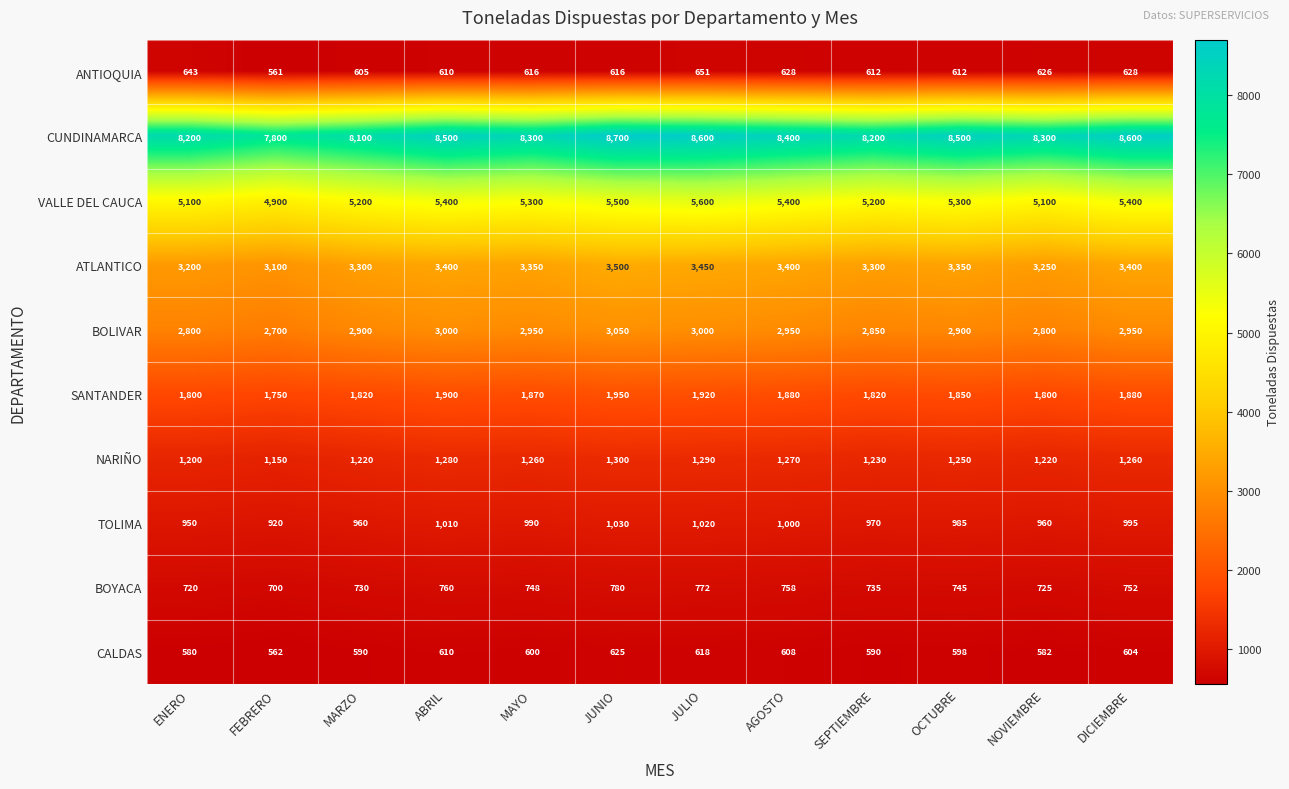

What is the total value across all series at NOVIEMBRE?

25363